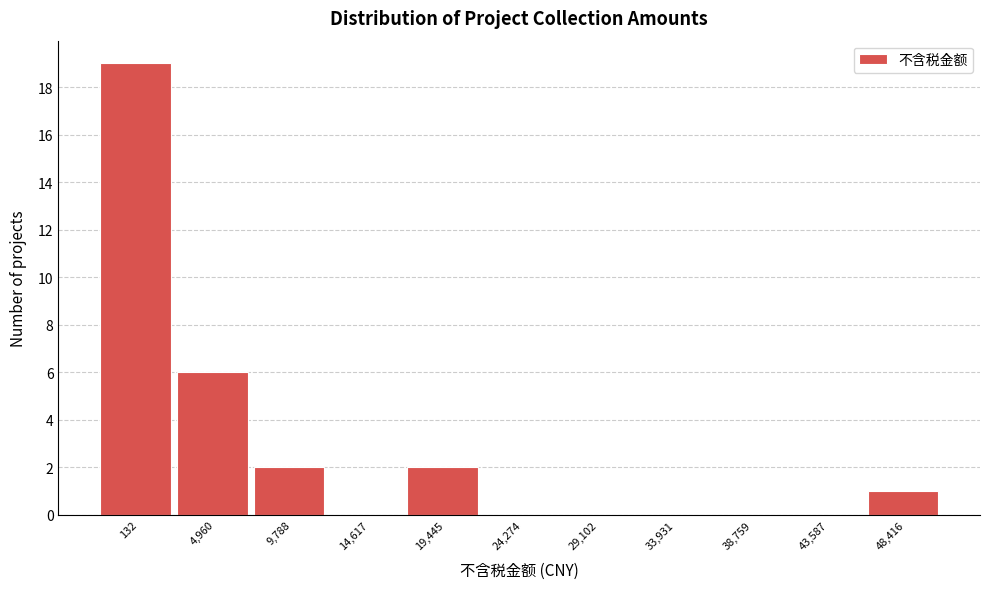

Reading left to right, list all the values displayed in this chart.

132=19	4,960=6	9,788=2	14,617=0	19,445=2	24,274=0	29,102=0	33,931=0	38,759=0	43,587=0	48,416=1